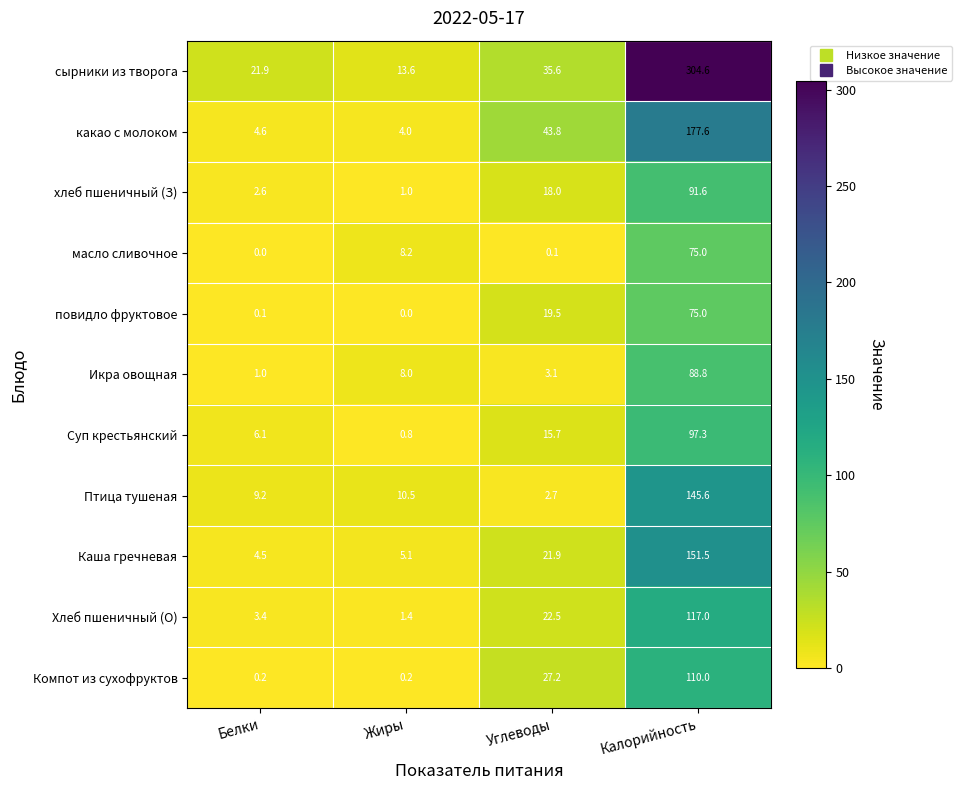

What is the greatest value displayed?

304.6